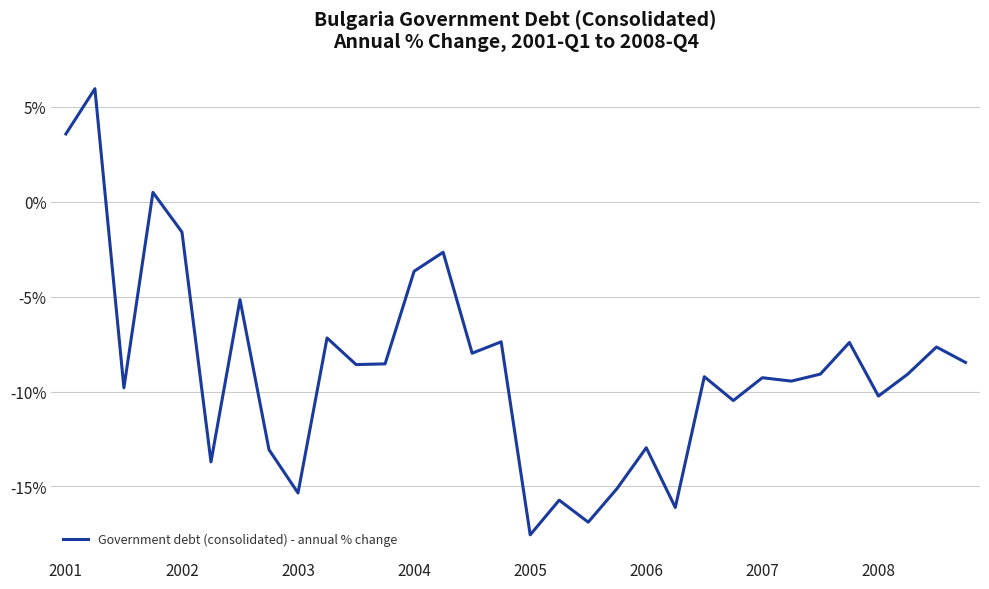

How many series are shown in this chart?

1